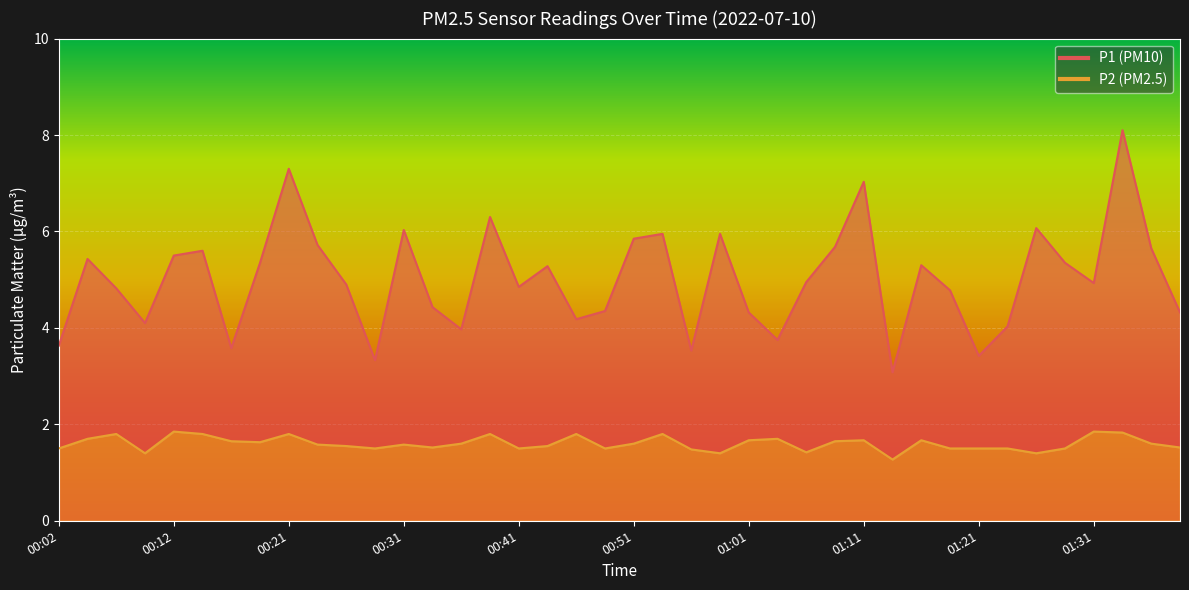

True or false: P1 has more than 1 interior local peaks.

True